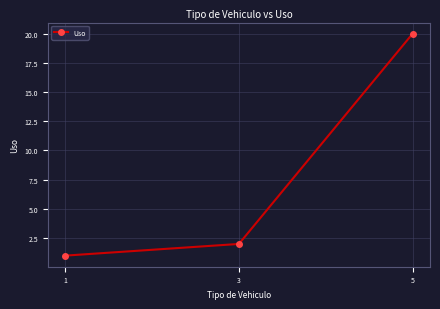

How many categories are shown in the chart?

3